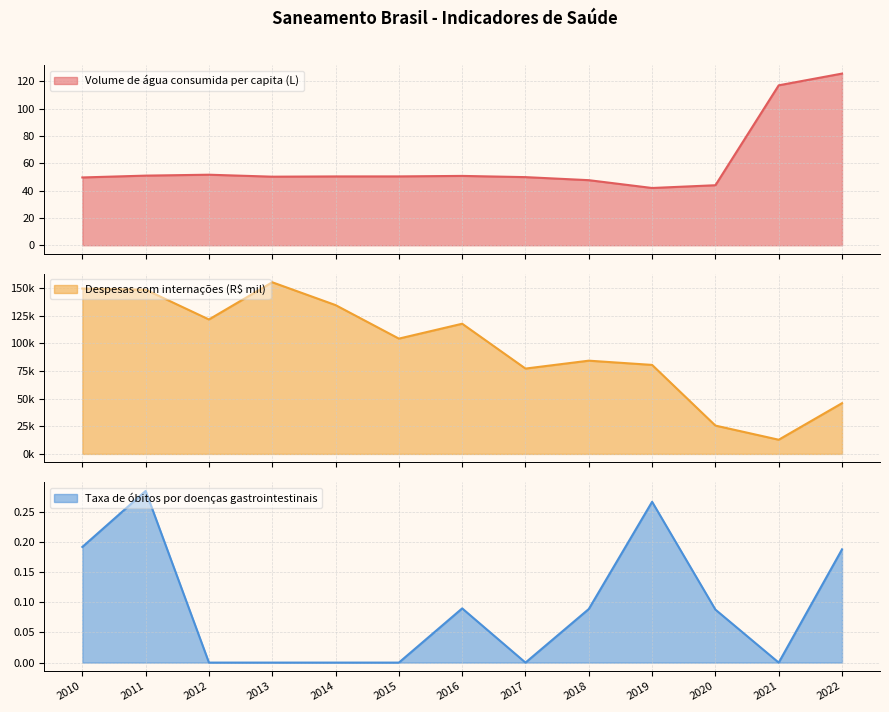

At how many categories does at least one series exceed 29214?

11